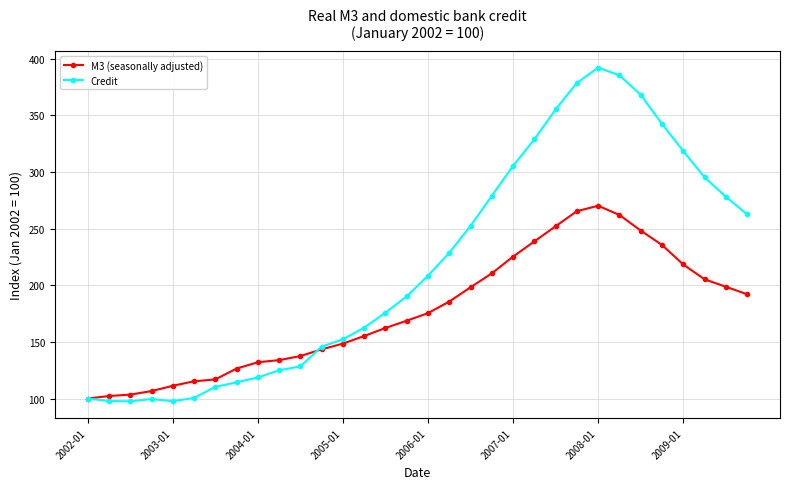

What is the maximum value shown in the chart?

392.1